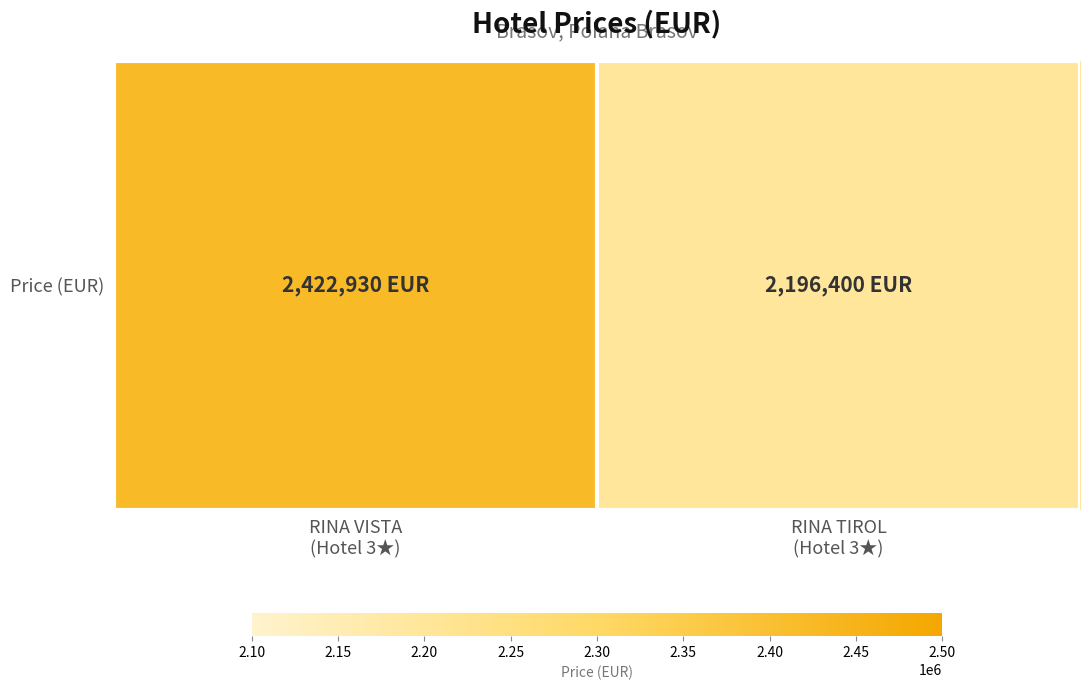

Reading right to left, extract all data points from this chart.

RINA TIROL
(Hotel 3★)=2196400	RINA VISTA
(Hotel 3★)=2422930